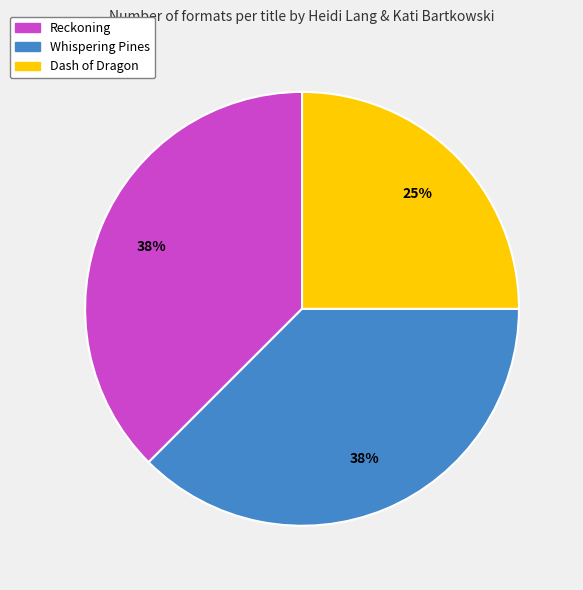

Is the sum of Dash of Dragon and Reckoning greater than half?

Yes